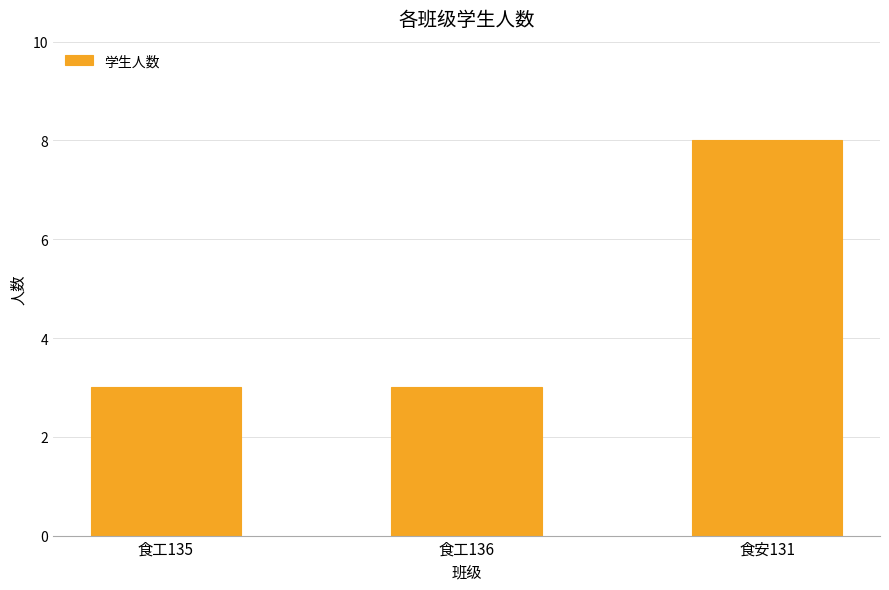

The chart shows a value of 8 at 食安131. True or false?

True